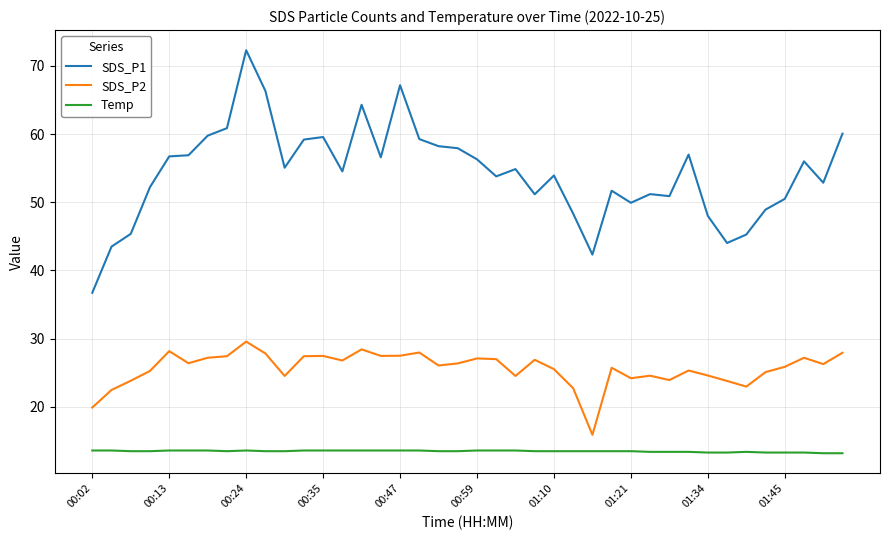

Rank the series by their maximum value, from lowest to highest.

Temp, SDS_P2, SDS_P1